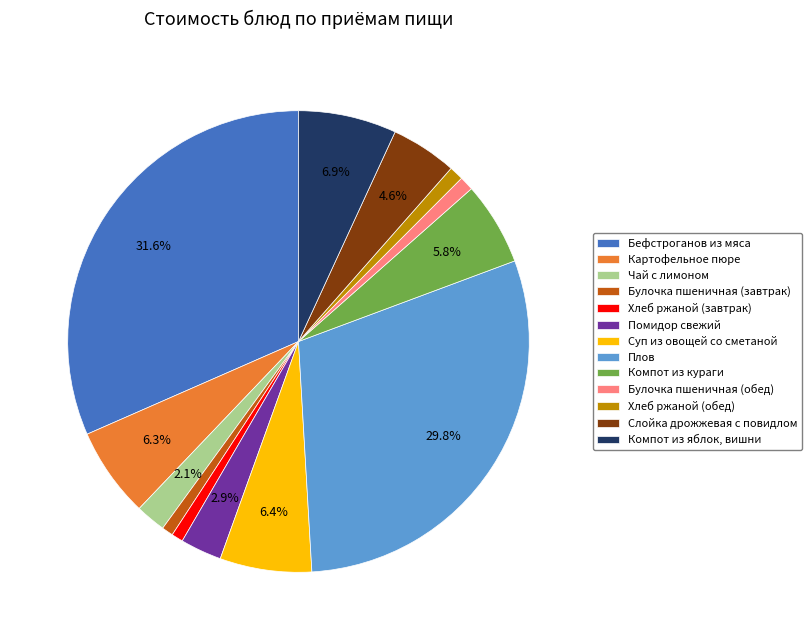

Which category has the biggest portion of the pie?

Бефстроганов из мяса